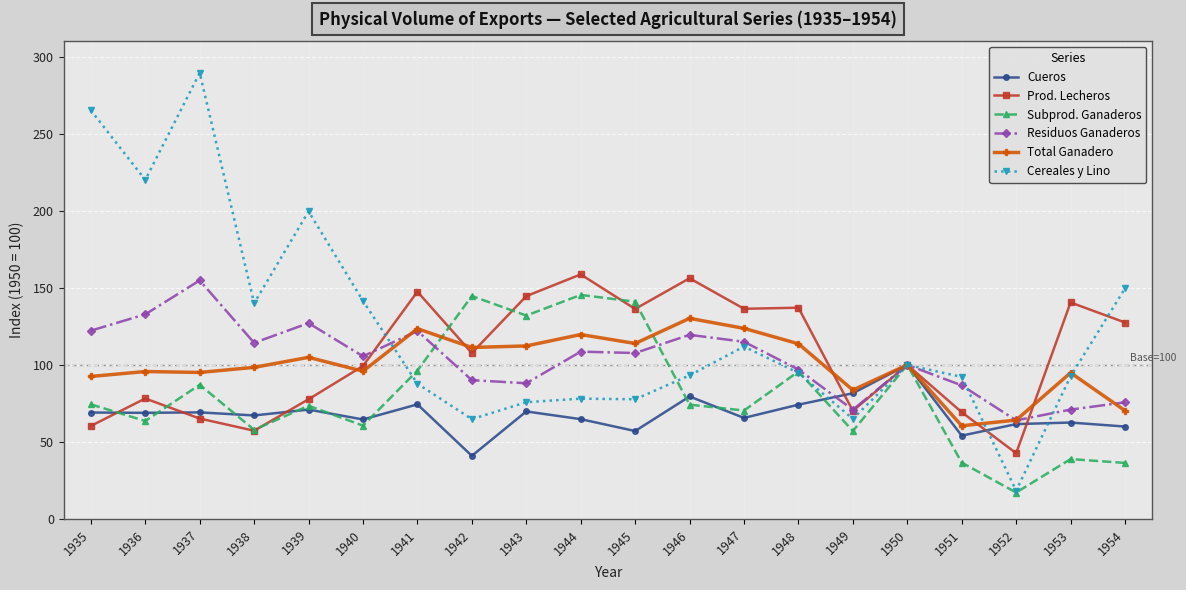

How many values in the Prod. Lecheros series exceed 107?

10